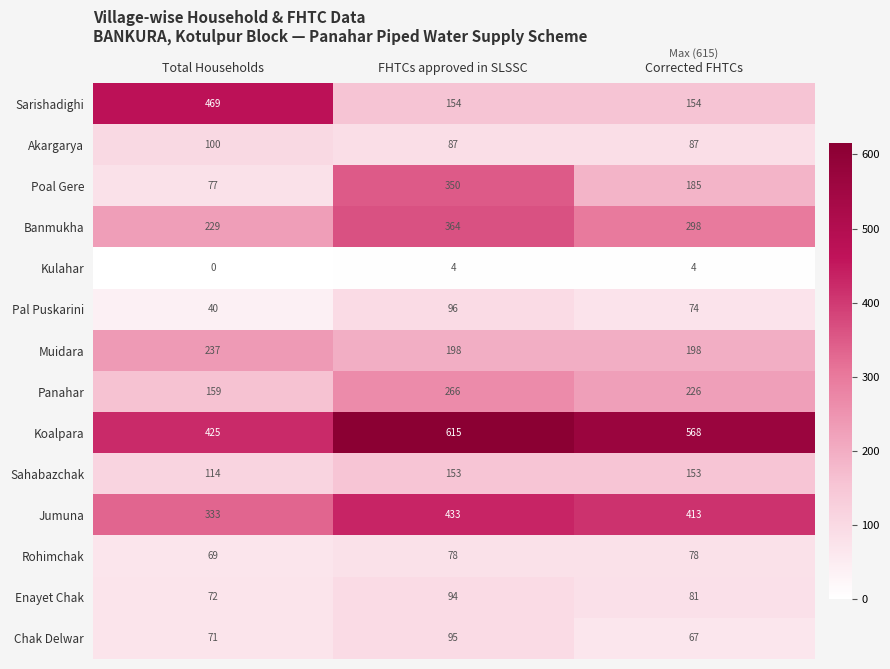

At which category is the sum across all series the highest?

FHTCs approved in SLSSC